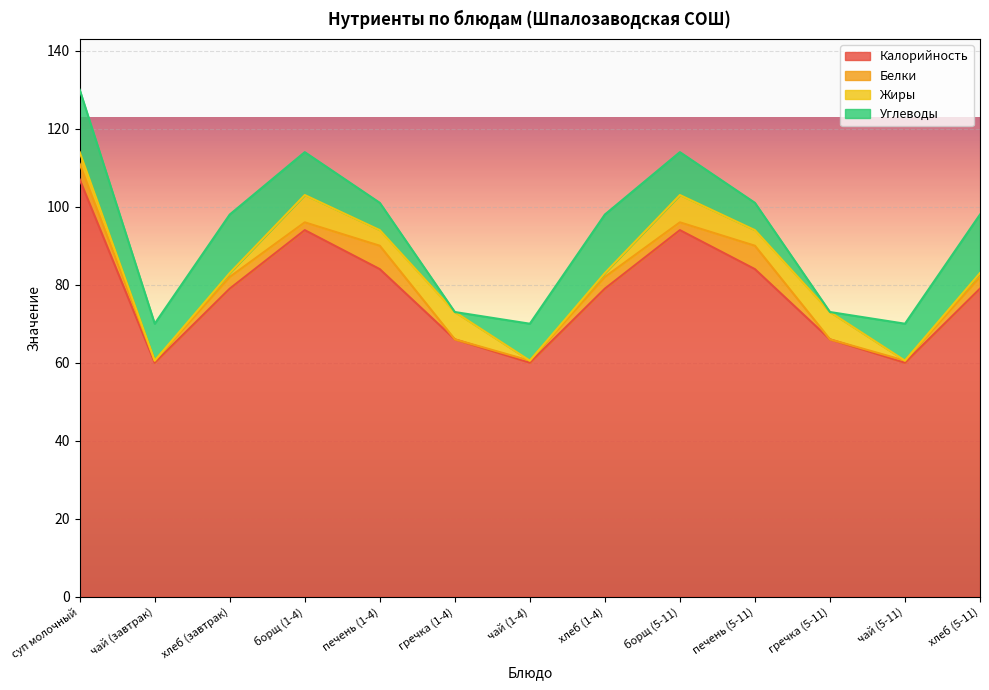

Rank the series by their maximum value, from lowest to highest.

Белки, Жиры, Углеводы, Калорийность